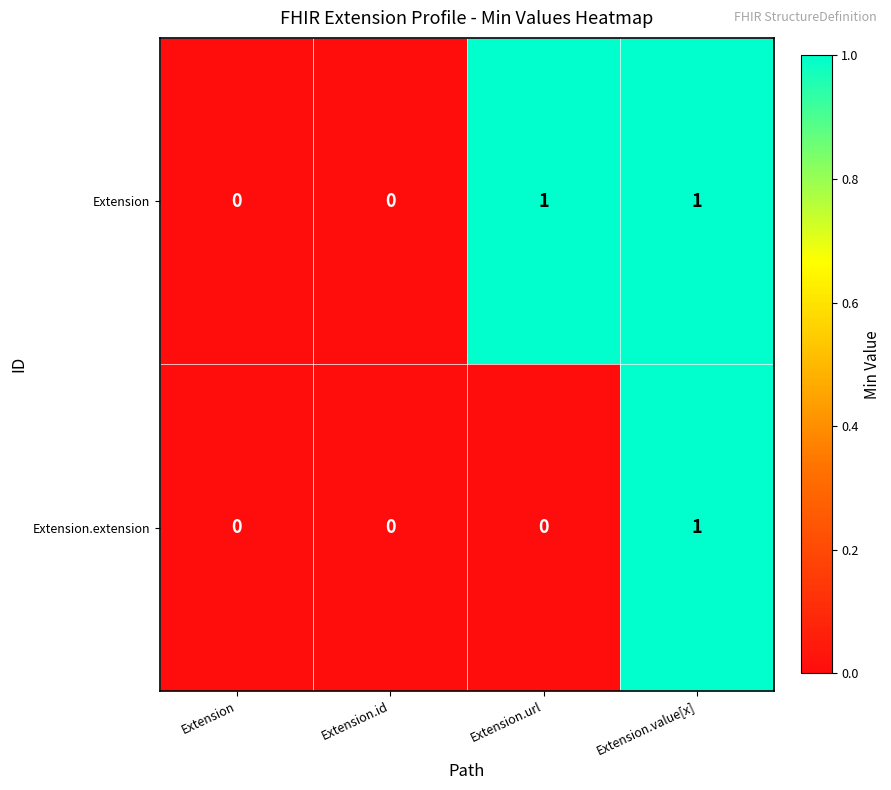

Which series has the largest total across all categories?

Extension